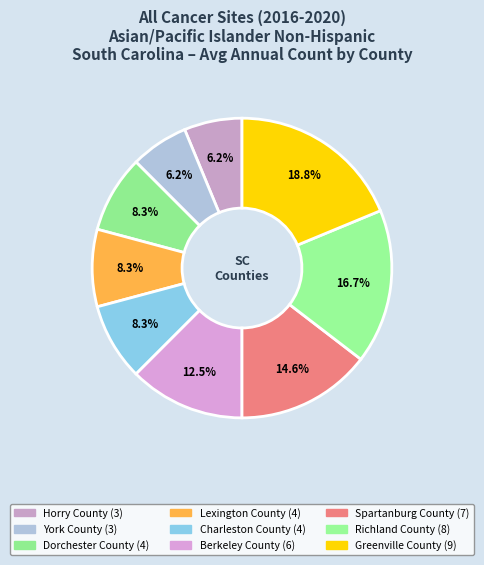

What is the ratio of the value at Dorchester County to the value at Richland County?

0.5